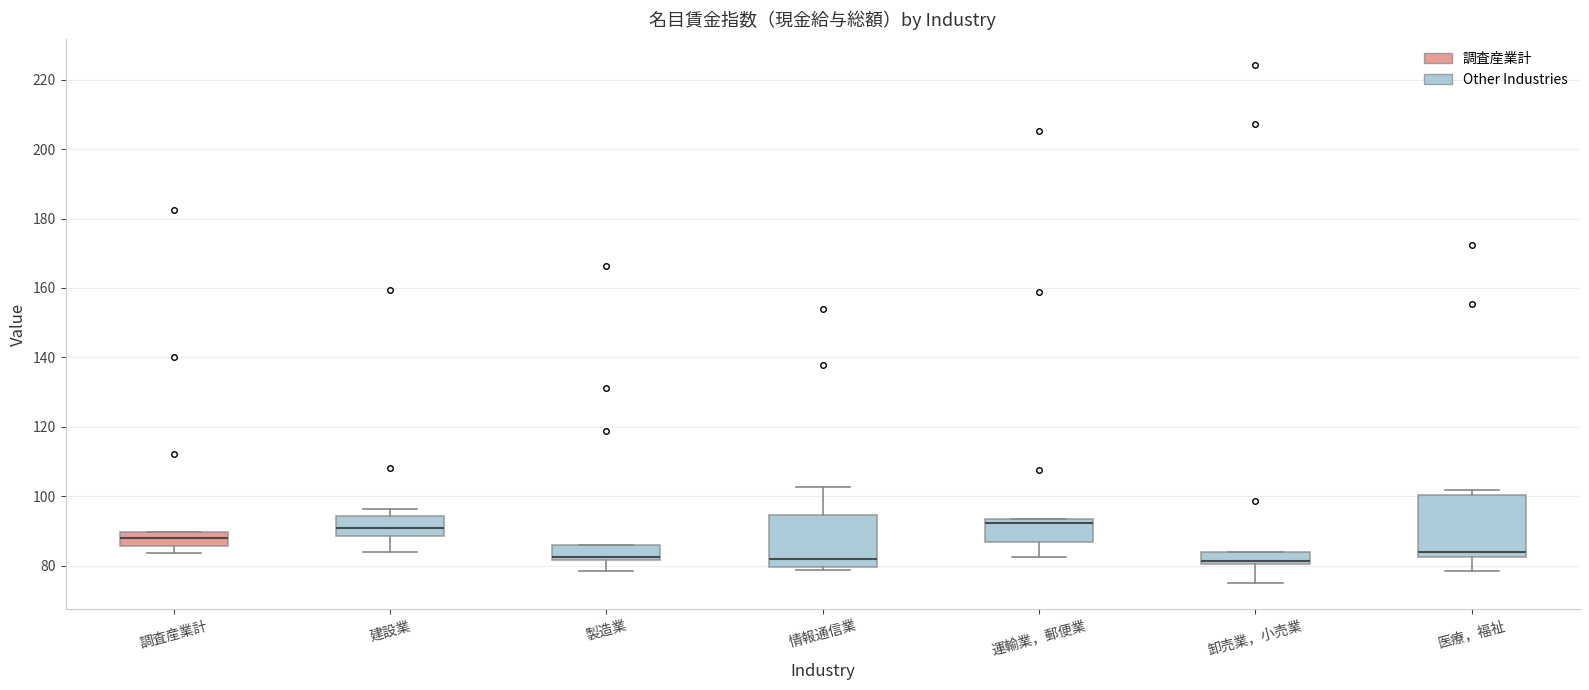

Where does the upper whisker of the box for 建設業 end on the y-axis? The values are not printed on the chart, so give them approximately, as read against the axis.

96